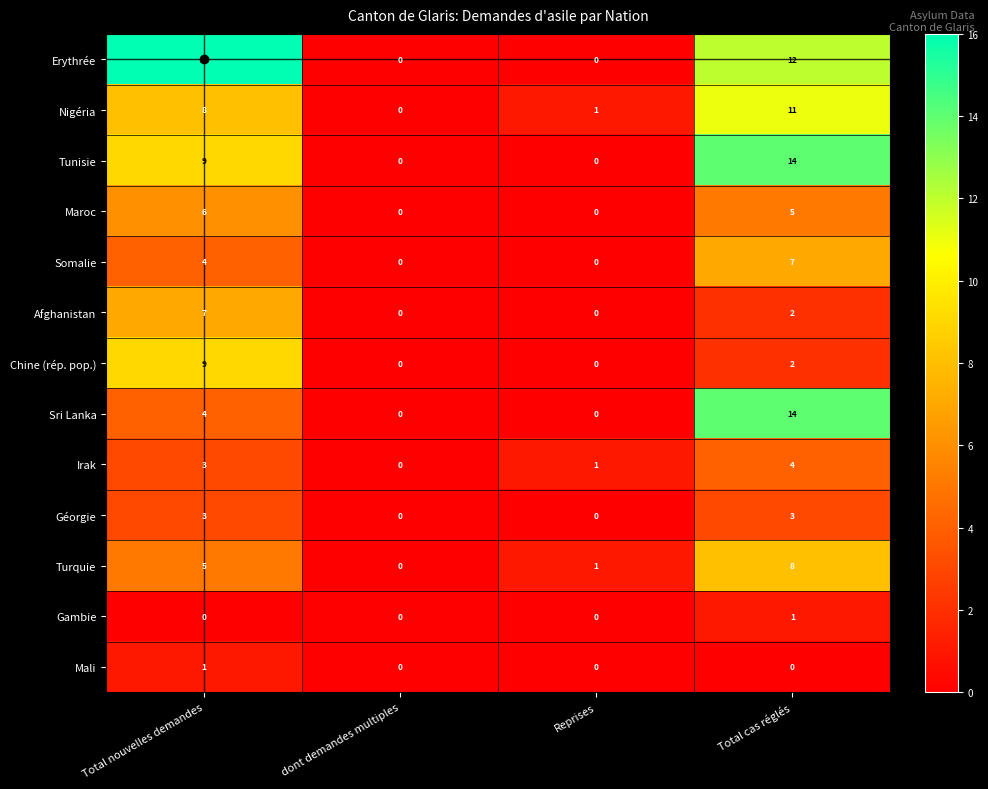

At which label does Nigéria reach its minimum?

dont demandes multiples